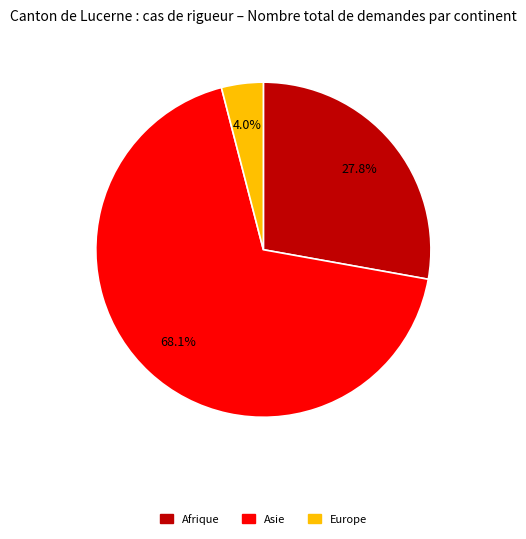

Count the number of slices in the pie.

3